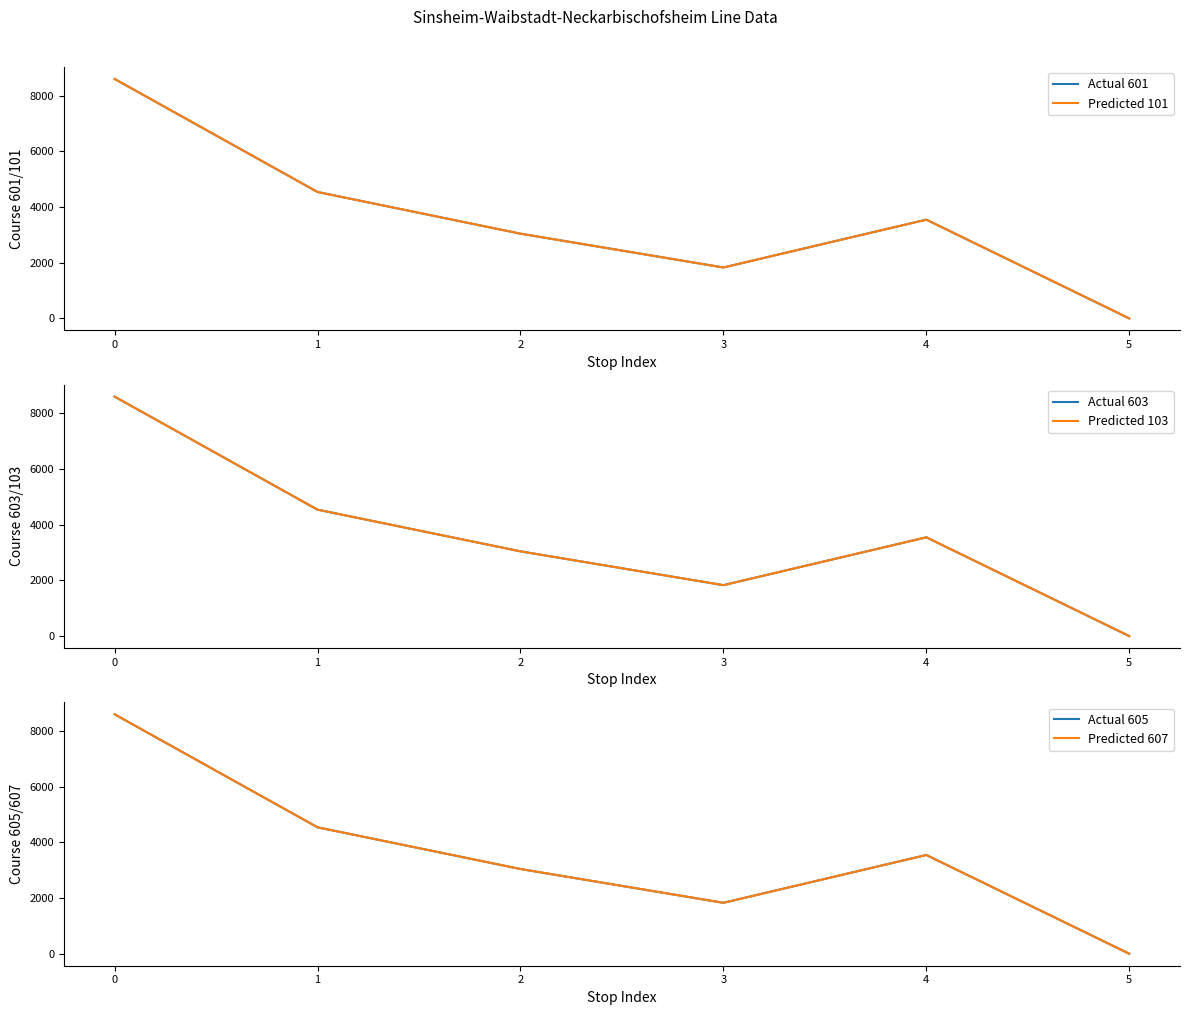

True or false: Actual 603 and Predicted 607 cross at least once.

False